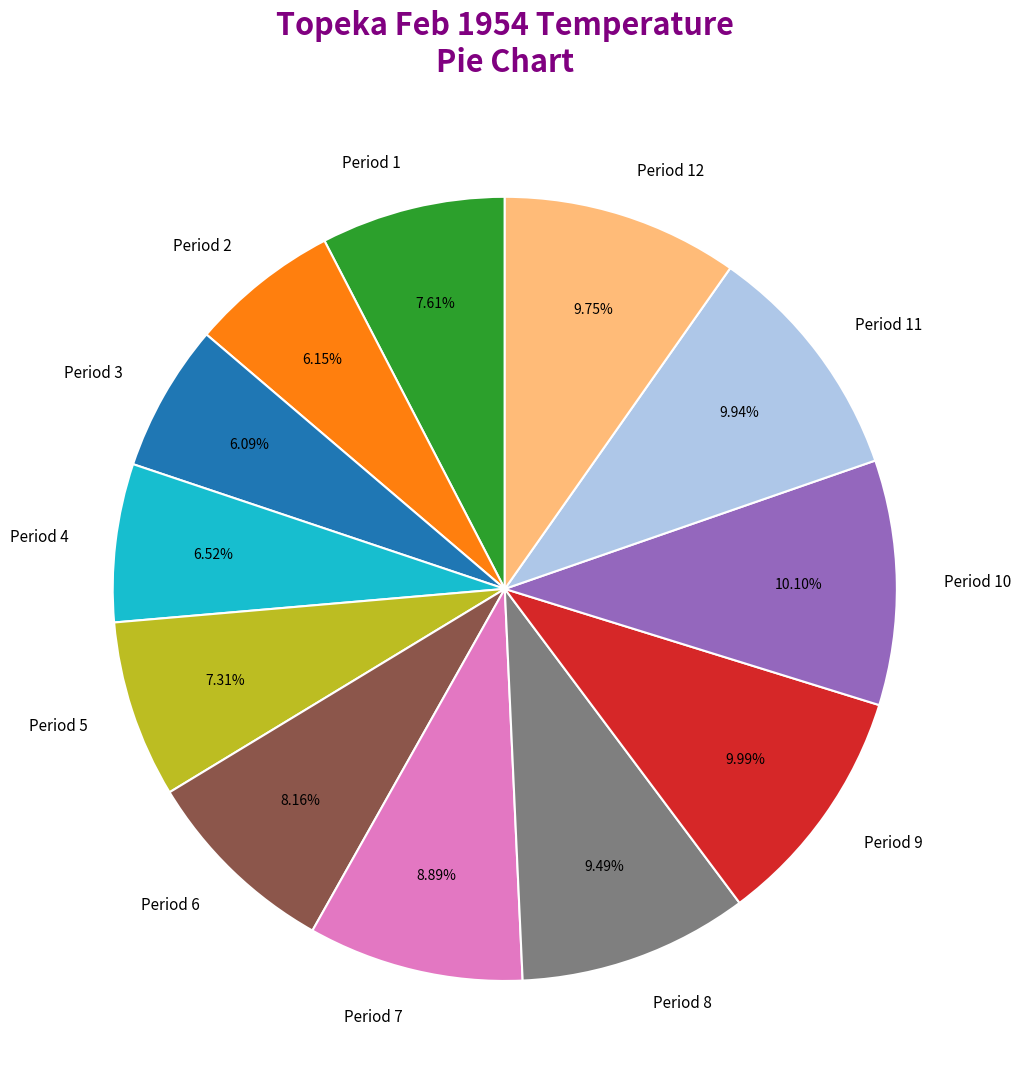

Approximately how many times larger is the value at Period 6 compared to Period 1?

1.1